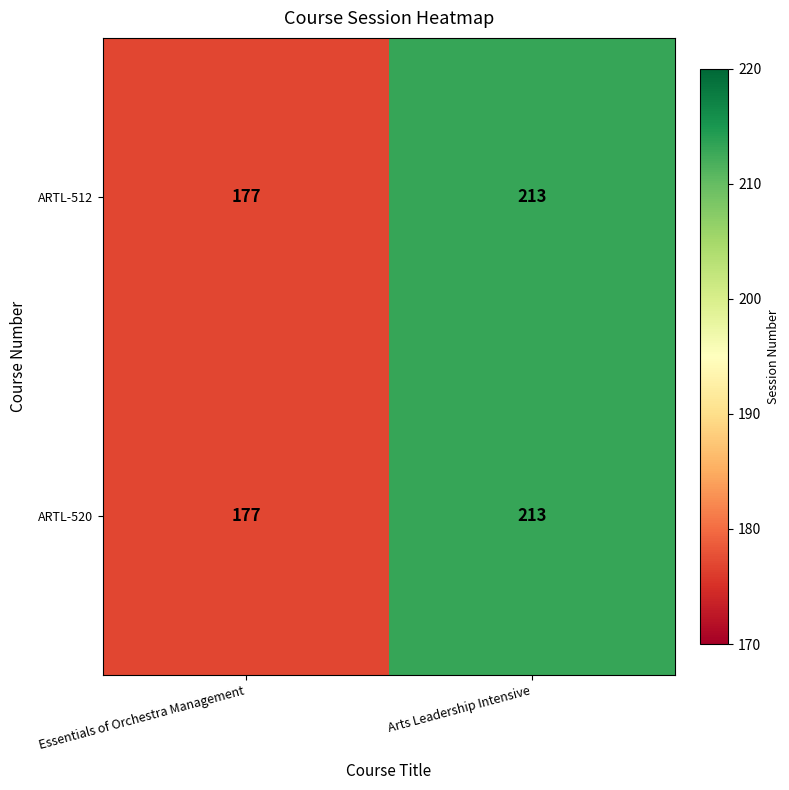

The value of ARTL-512 at Essentials of Orchestra Management is 292. True or false?

False